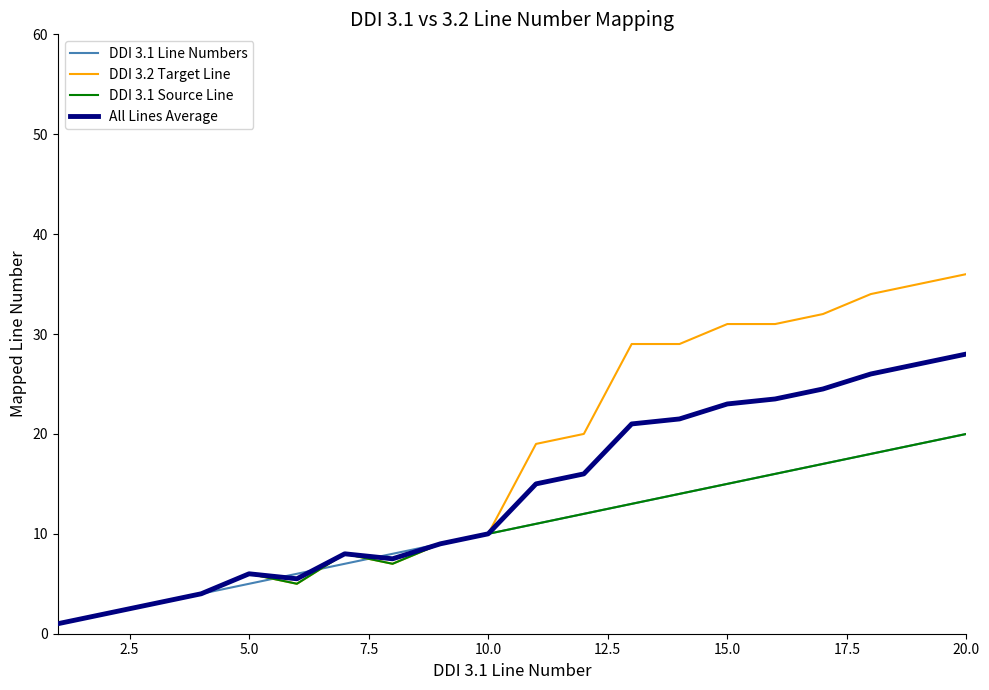

How many lines are shown in the chart?

4